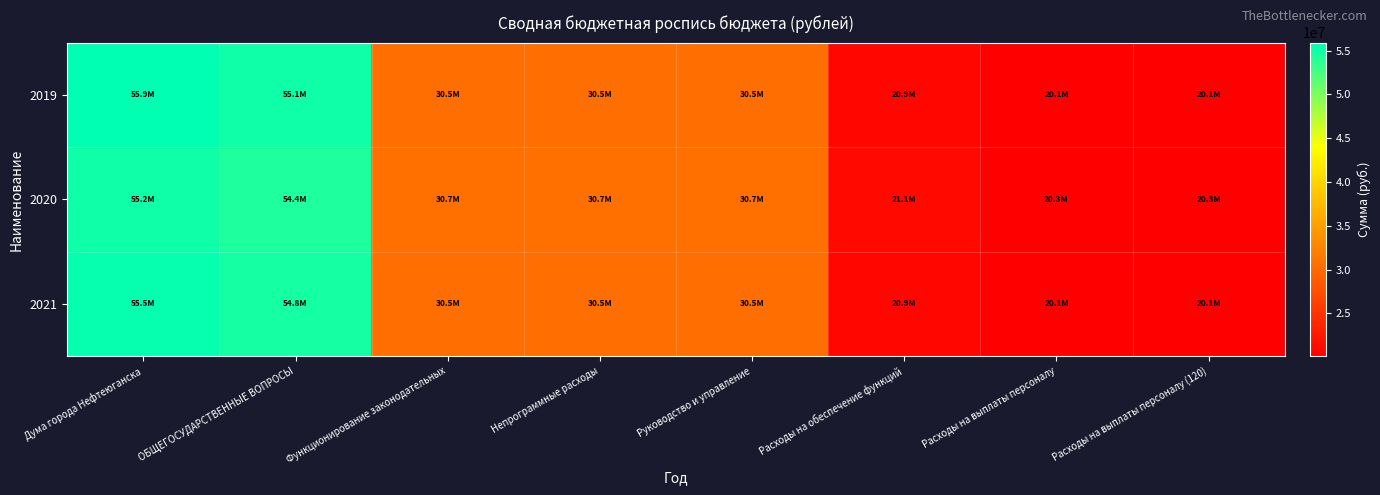

Which series has the widest spread of values?

2019